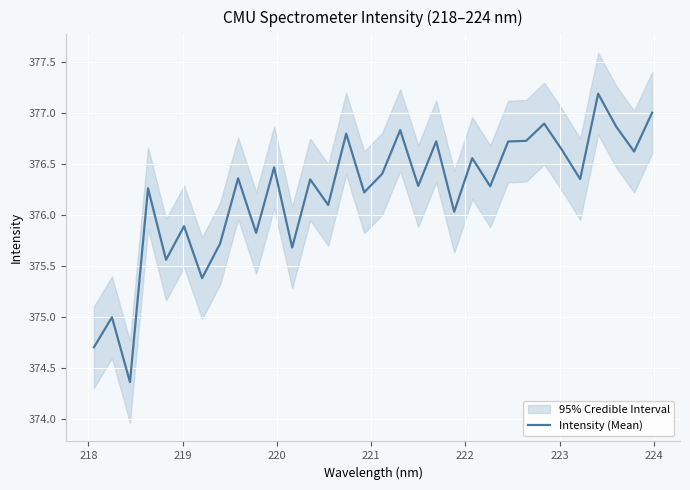

What is the maximum value for Intensity (Mean)?

377.2